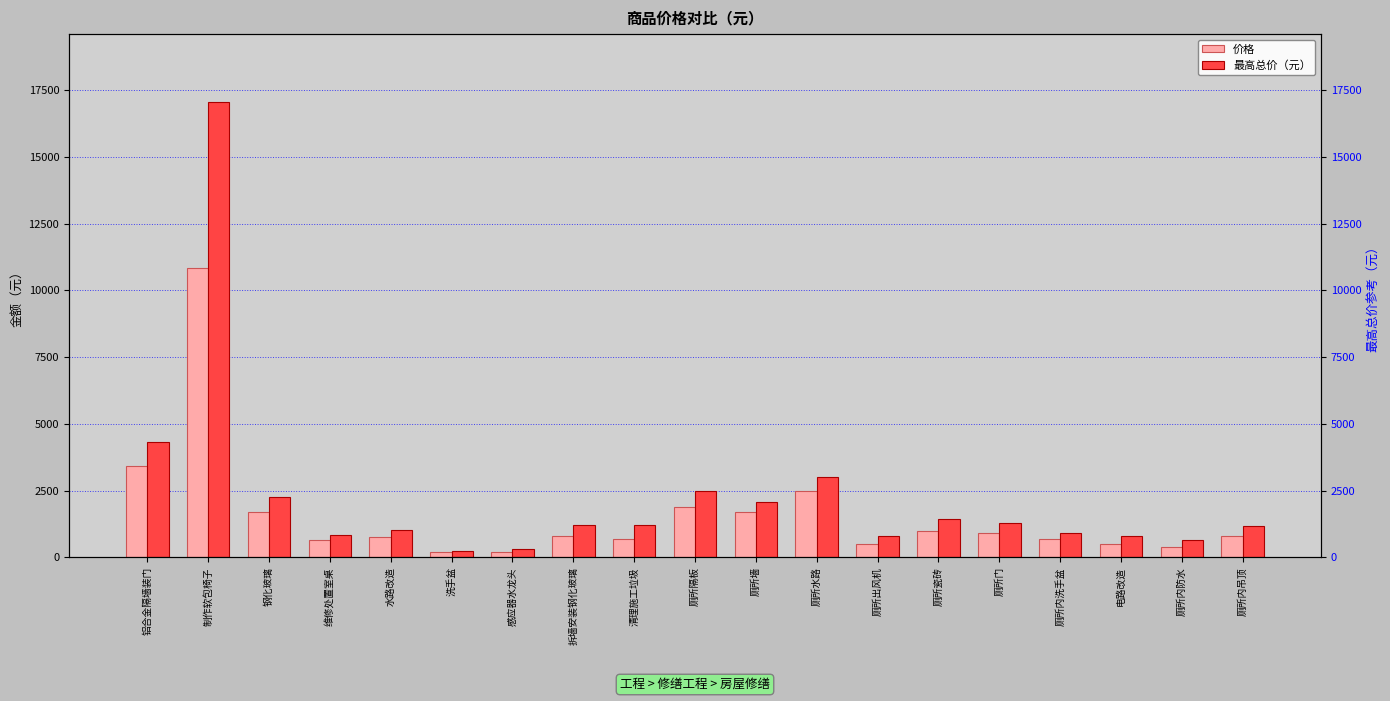

The value of 最高总价（元） at 洗手盆 is 250. True or false?

True